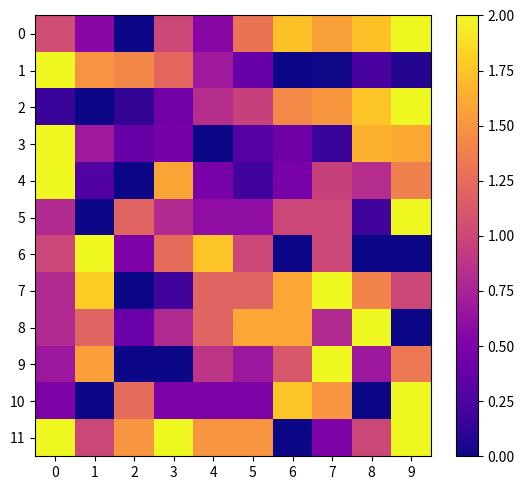

Between 0 and 7, which series saw the biggest shift?

1